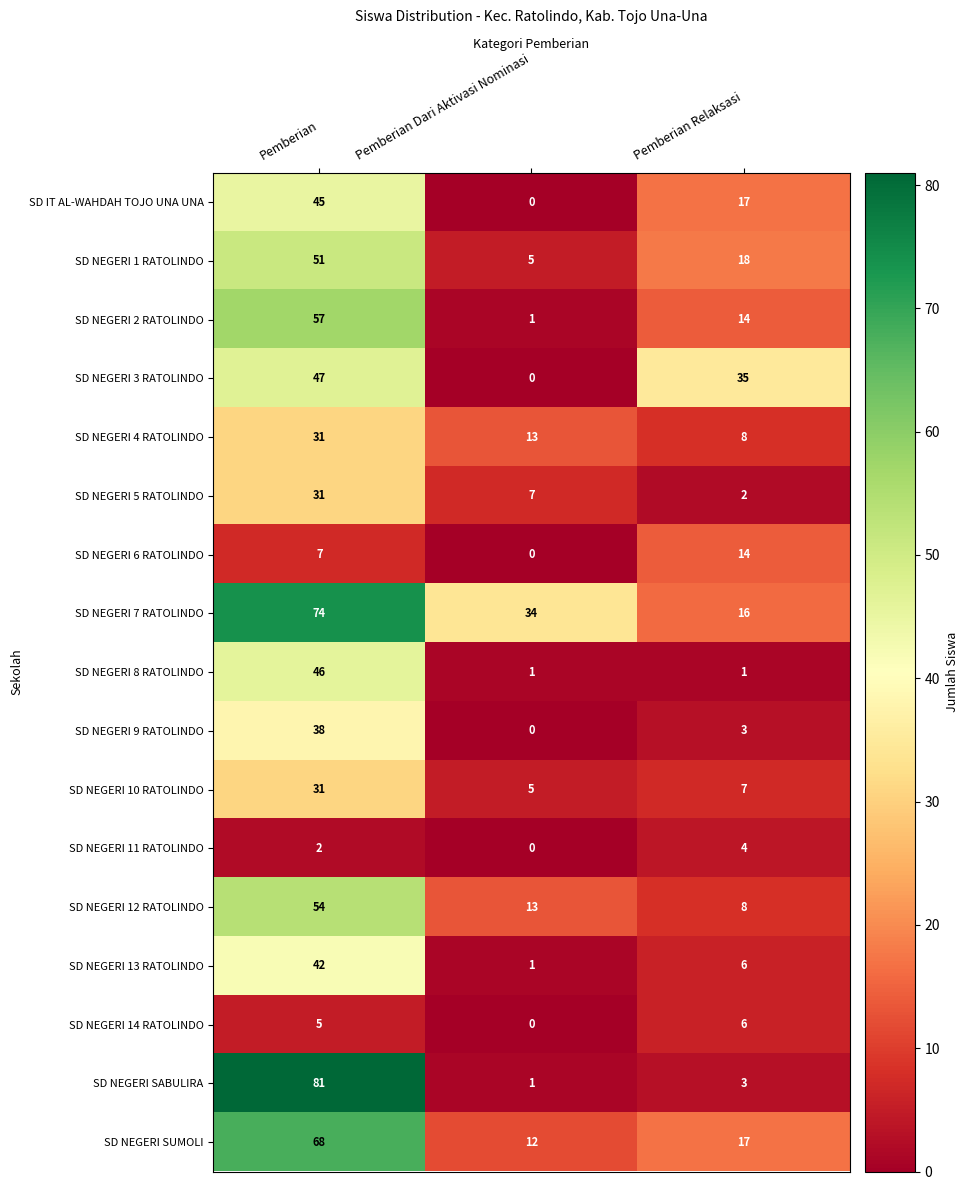

Which category has the highest value in the SD NEGERI 6 RATOLINDO series?

Pemberian Relaksasi